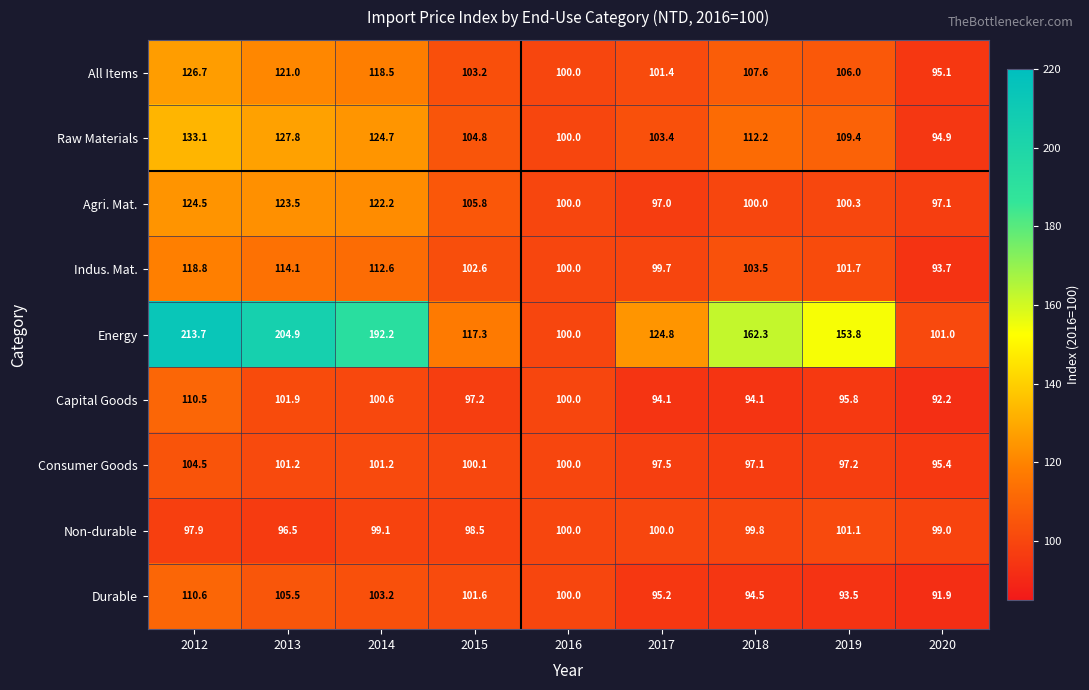

The value of Durable at 2014 is 103.2. True or false?

True